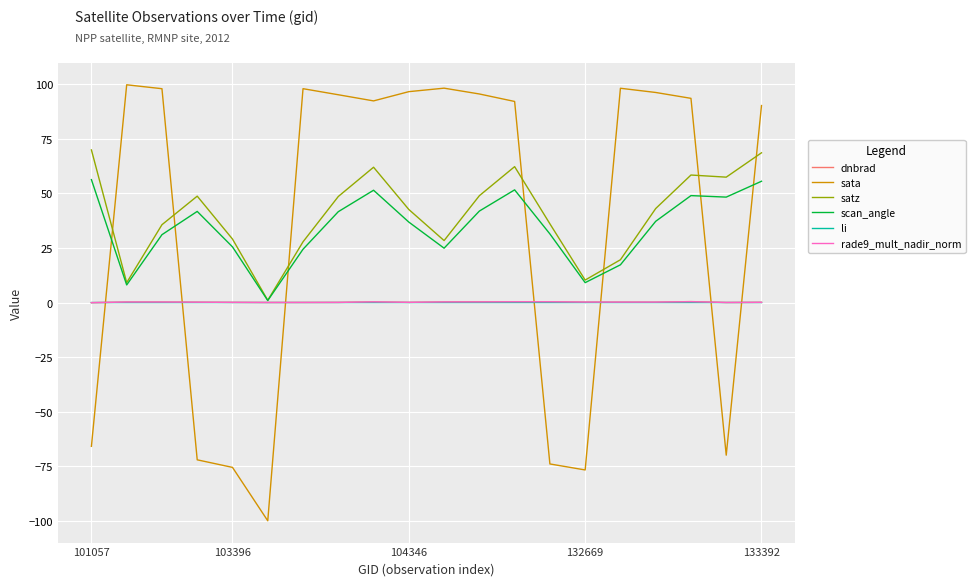

What is the greatest value displayed?

99.7